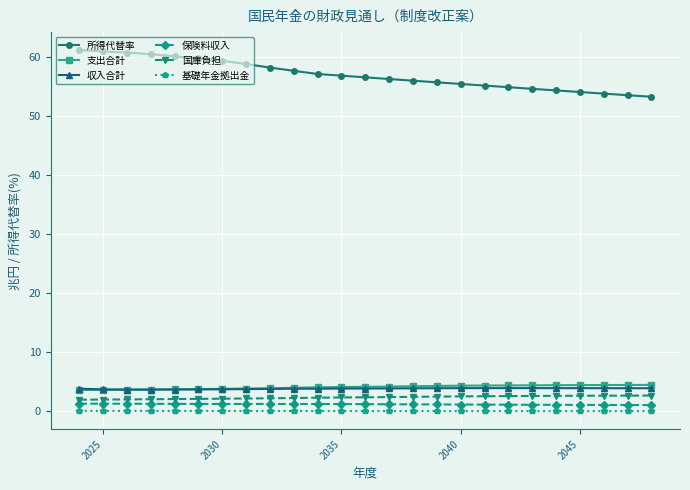

Which series has the largest total across all categories?

所得代替率